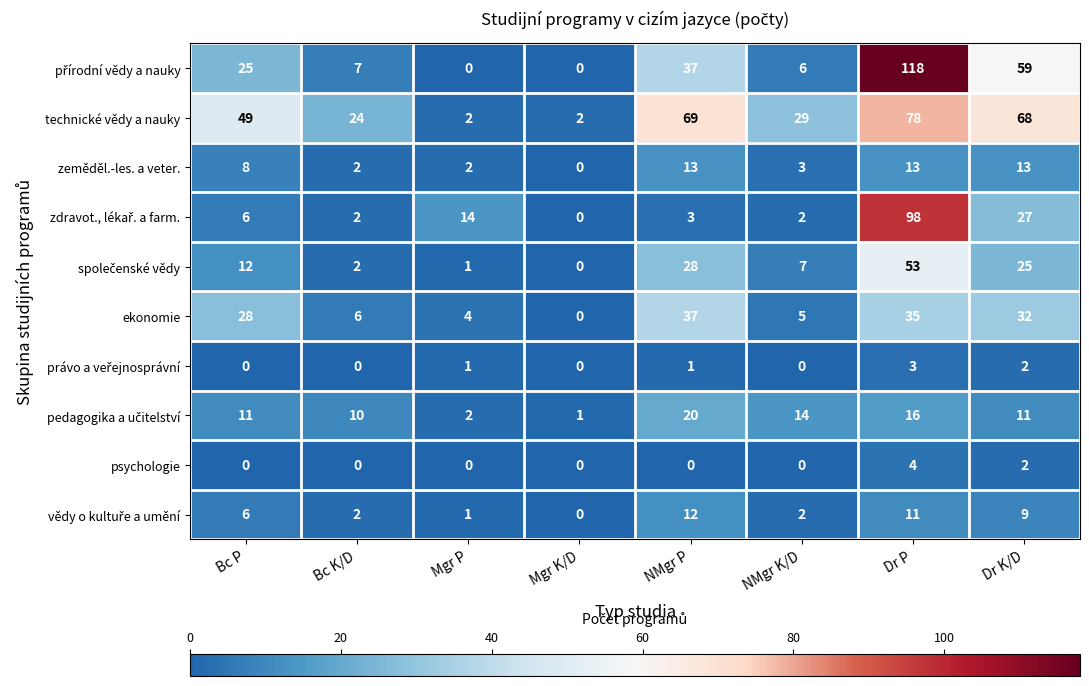

What is the greatest value displayed?

118